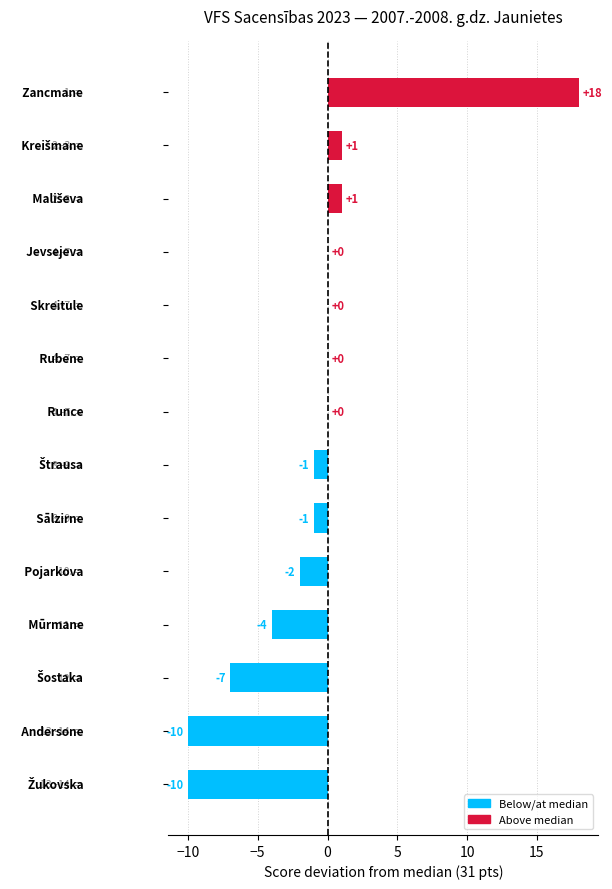

What is the sum of all values?

-15